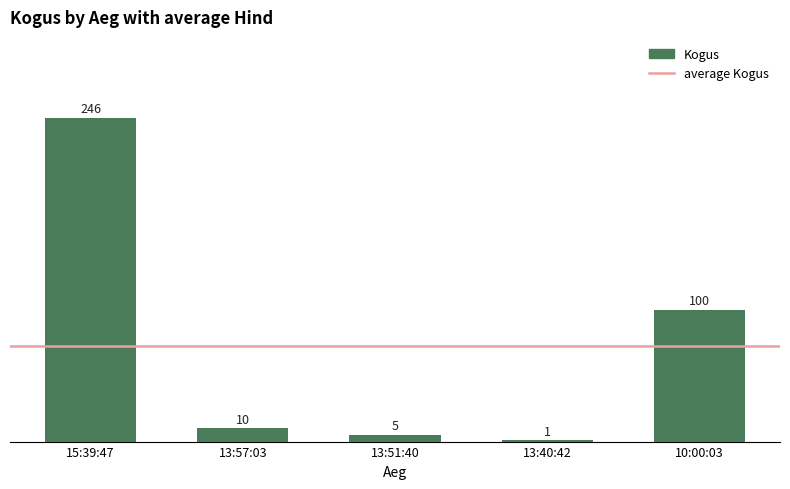

List the labels in order of value, smallest first.

13:40:42, 13:51:40, 13:57:03, 10:00:03, 15:39:47